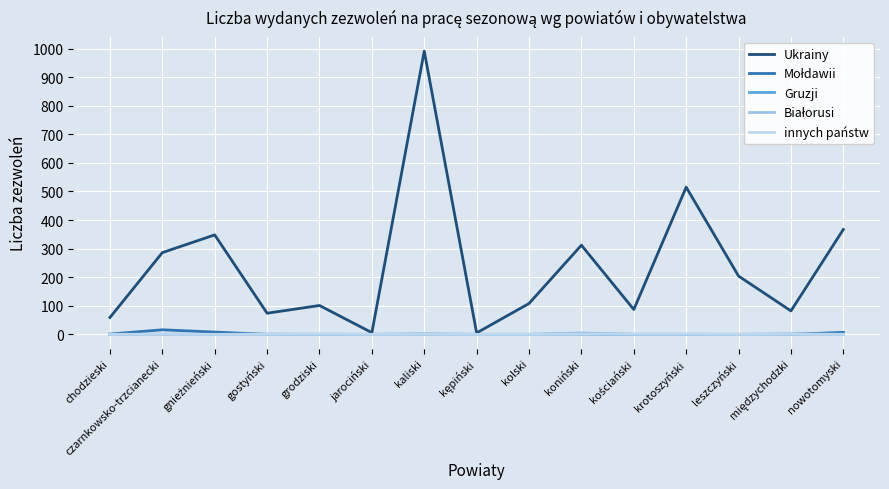

Which series has the largest total across all categories?

Ukrainy